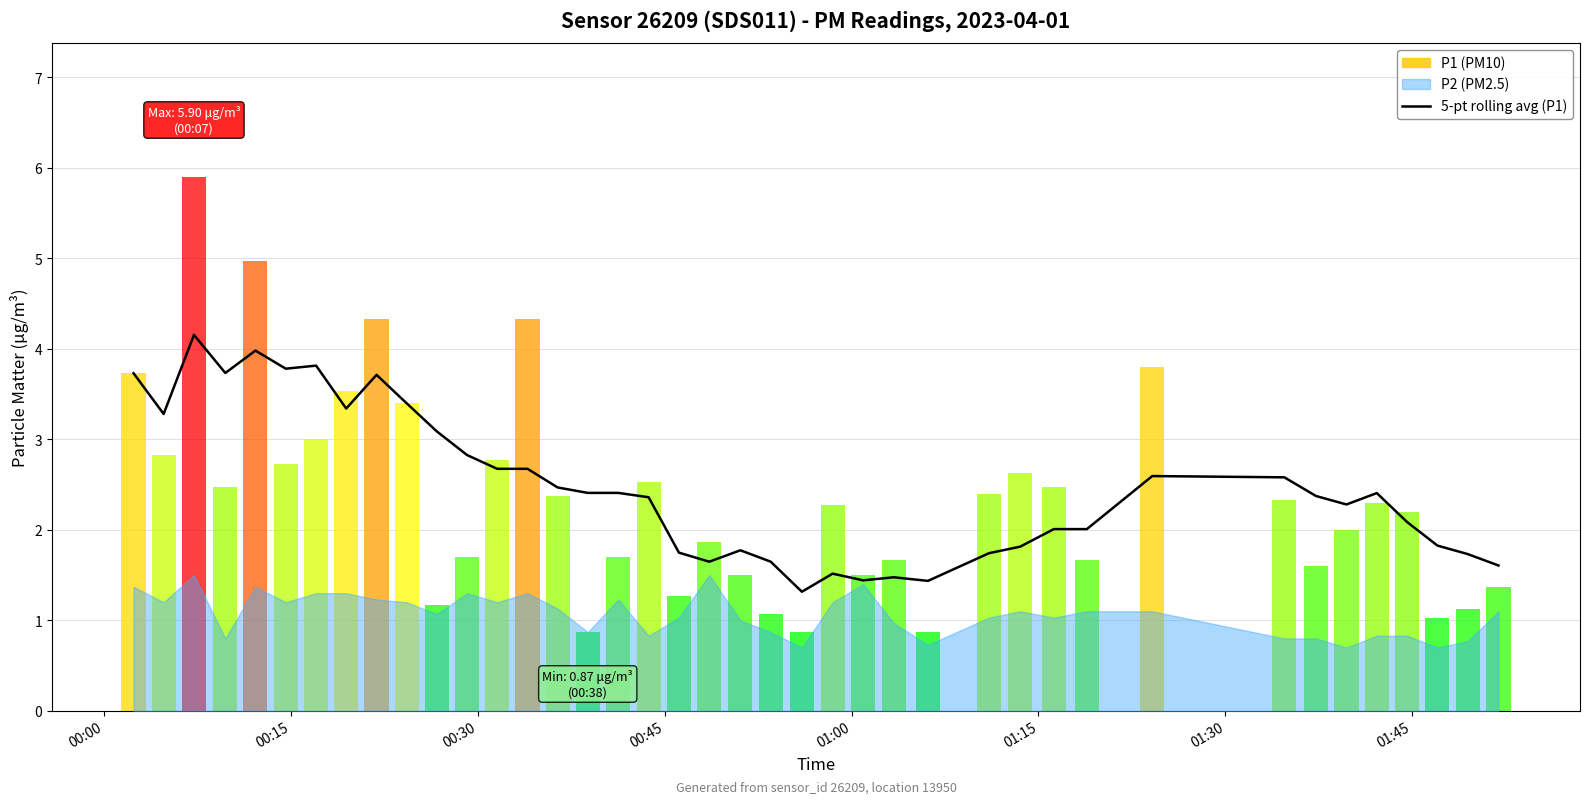

The value at 33 is 3.9. True or false?

False